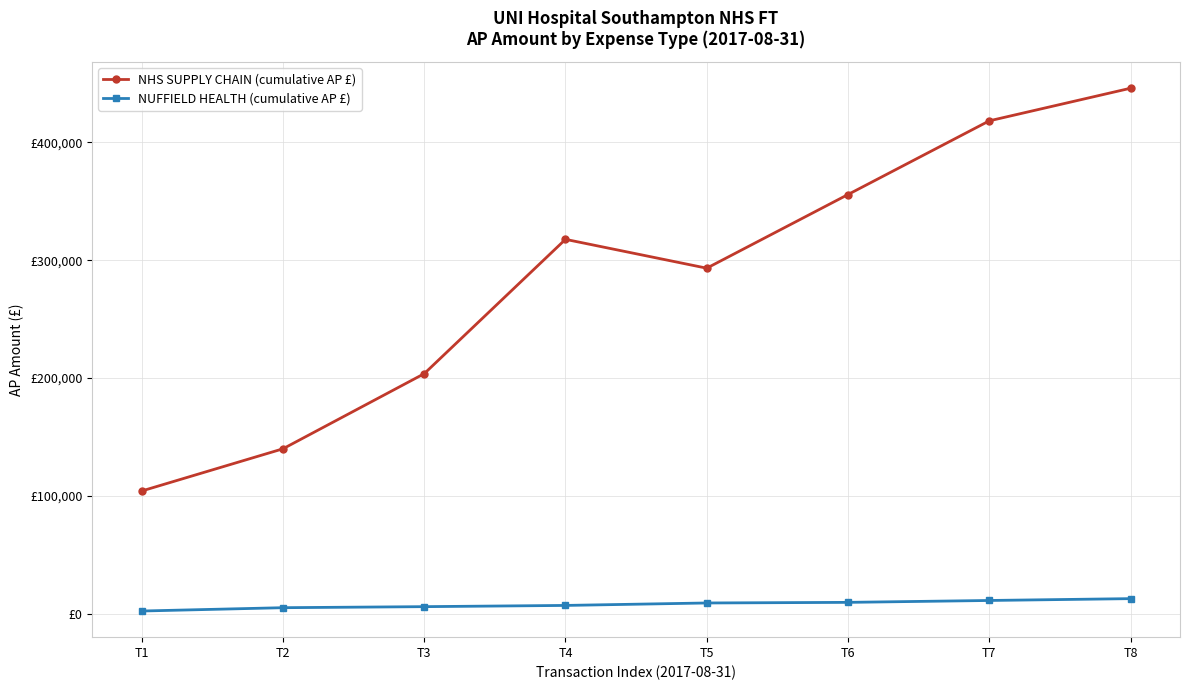

What is the value of the NHS SUPPLY CHAIN (cumulative AP £) point at the 2nd from the left?

139939.3